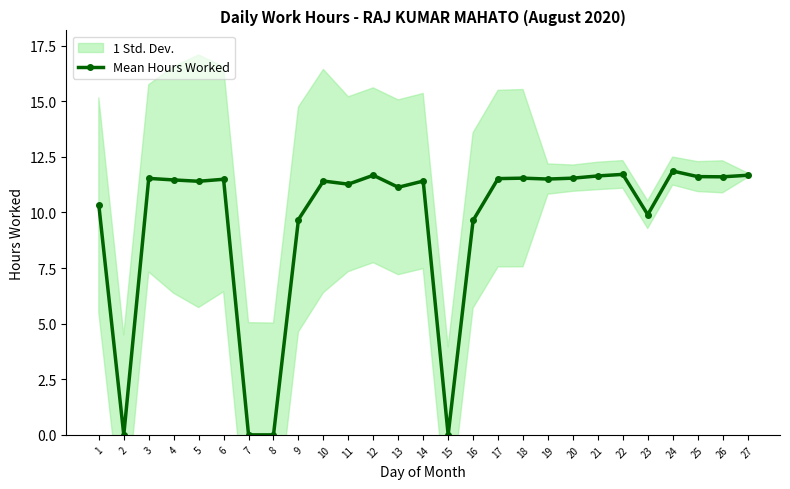

What is the value of the 3rd point from the left?

11.5